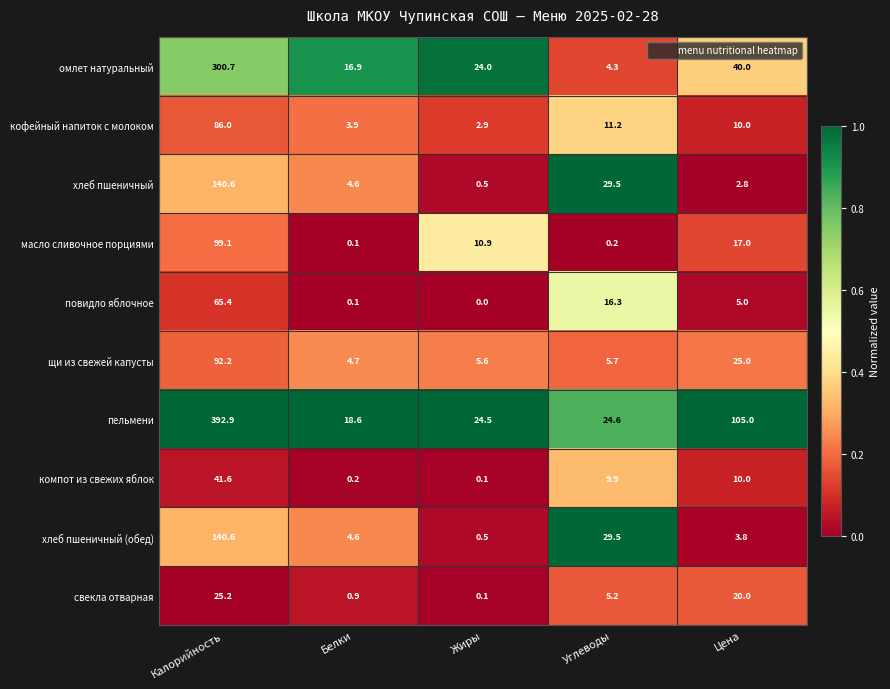

The омлет натуральный series shows 62.7 at Цена. True or false?

False